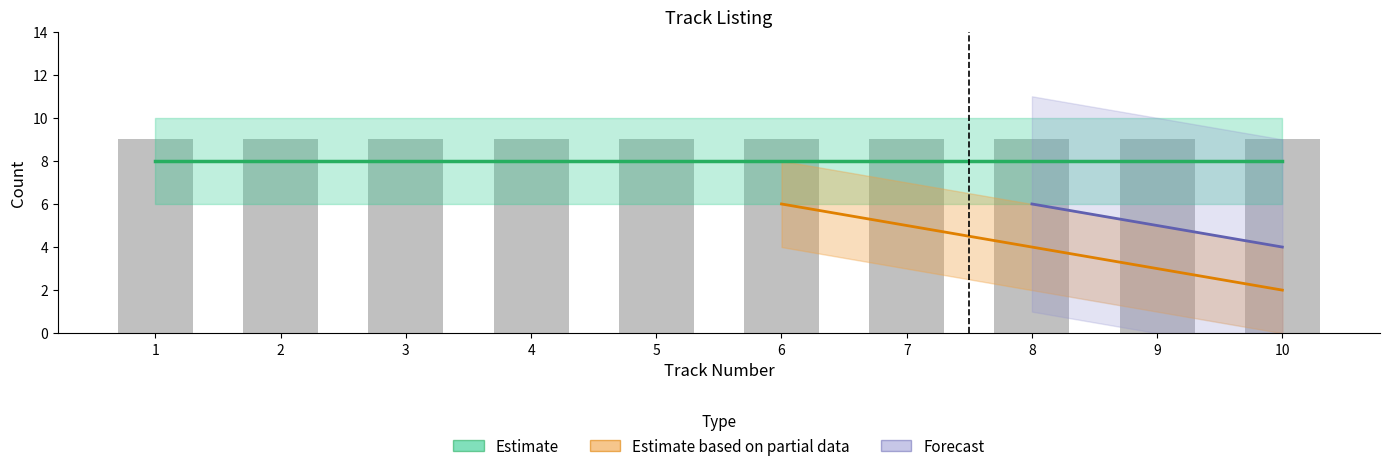

Rank the categories by value from highest to lowest.

10, 9, 8, 7, 6, 5, 4, 3, 2, 1